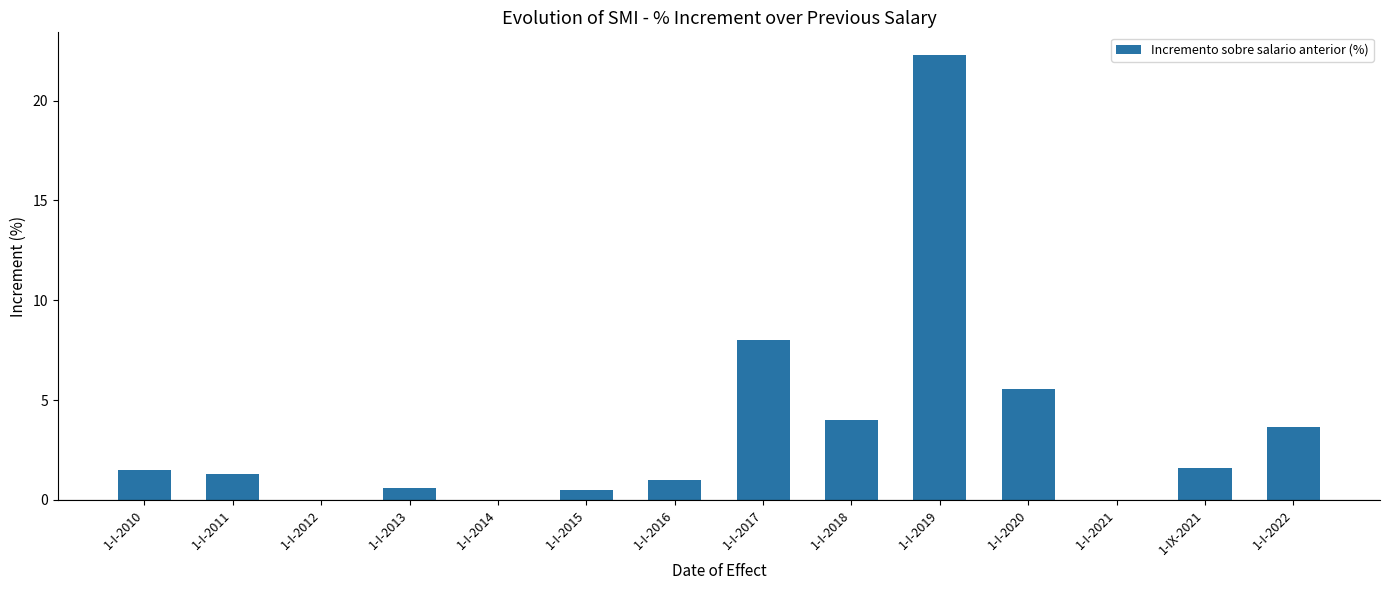

How many series are shown in this chart?

1